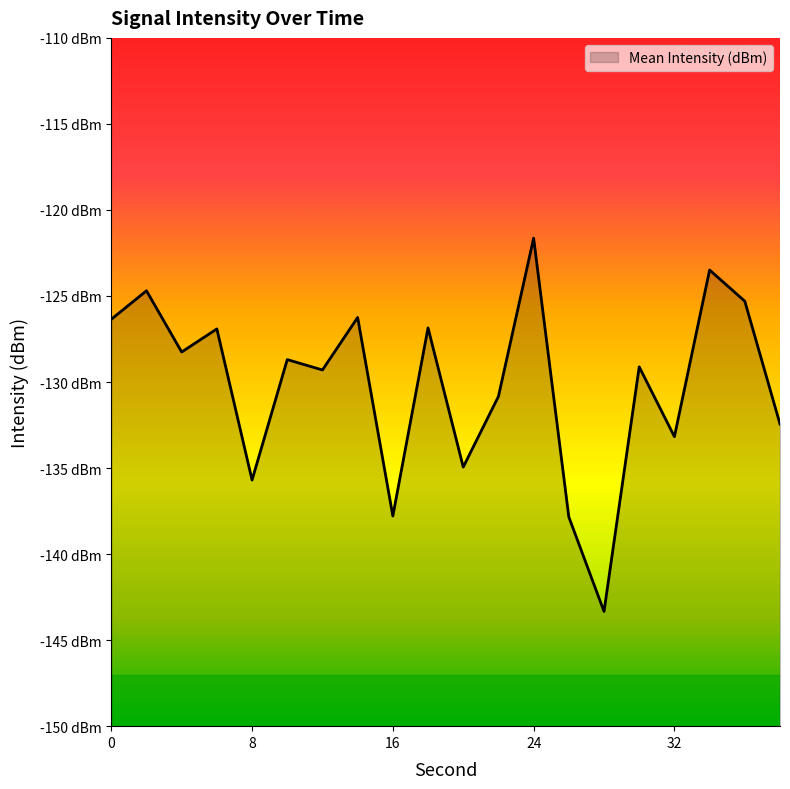

Rank the categories by value from highest to lowest.

24, 34, 2, 36, 14, 0, 18, 6, 4, 10, 30, 12, 22, 38, 32, 20, 8, 16, 26, 28